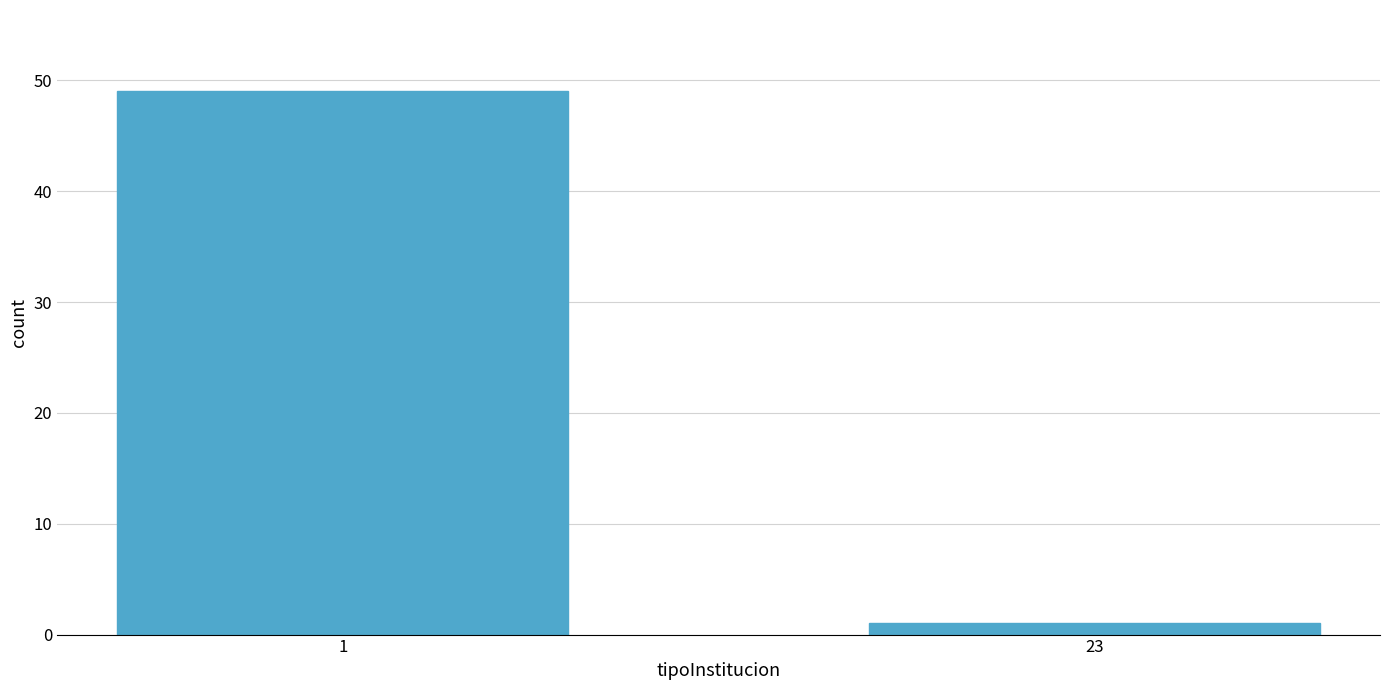

Reading right to left, list all the values displayed in this chart.

23=1	1=49